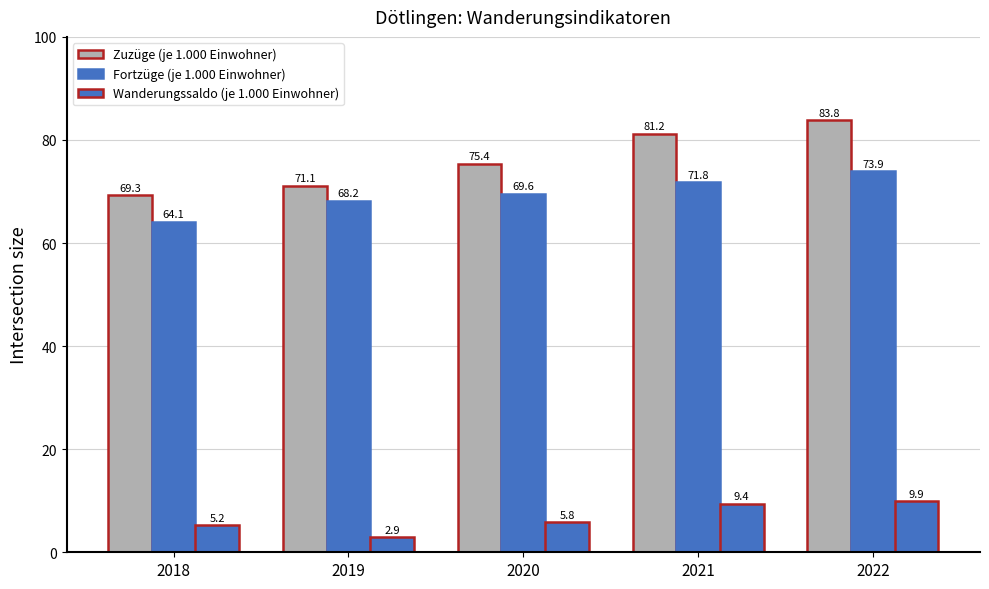

How many groups of bars are there?

5